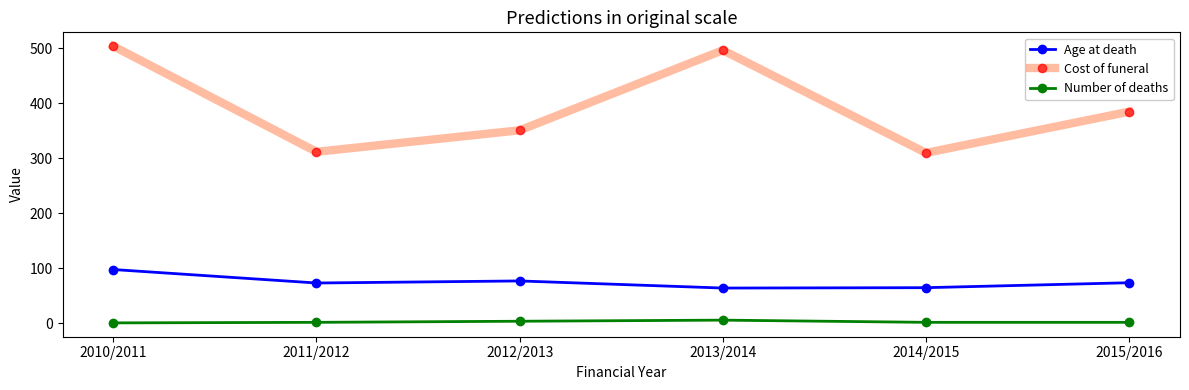

What is the difference between the maximum and minimum values in the Age at death series?

33.7